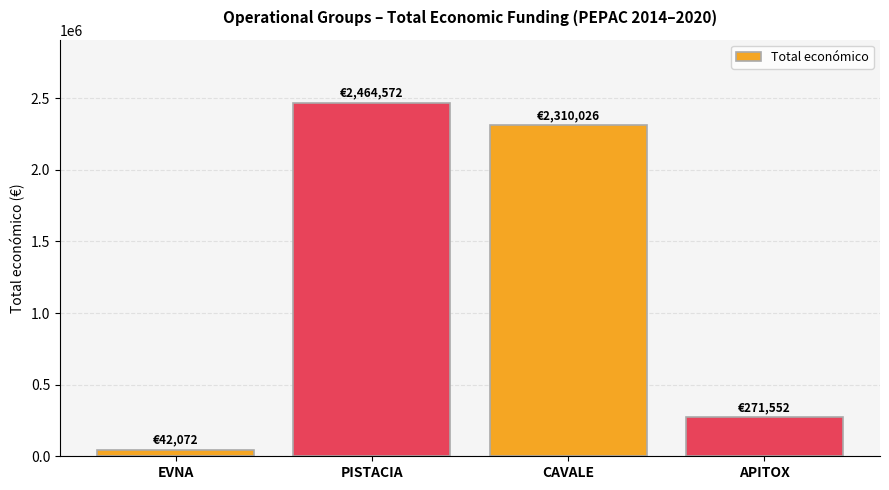

Does the chart contain stacked bars?

No